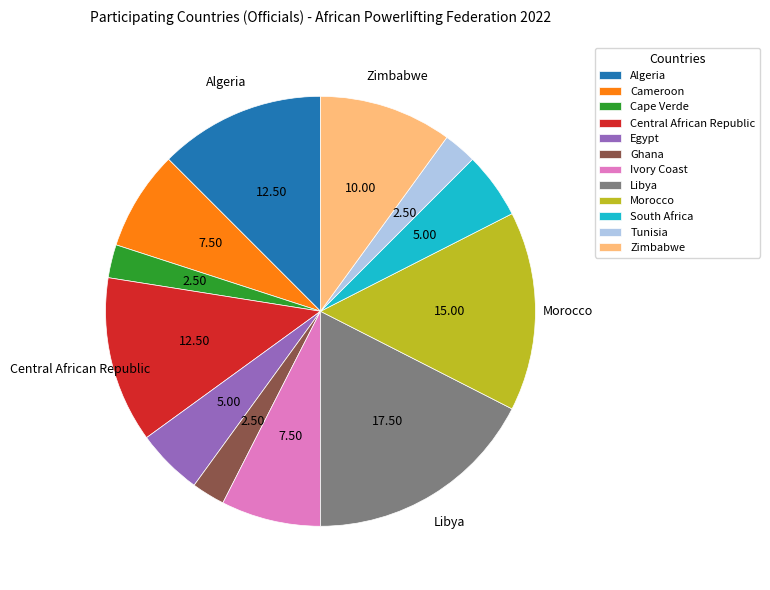

Combined, do Ivory Coast and Cape Verde account for over 50%?

No